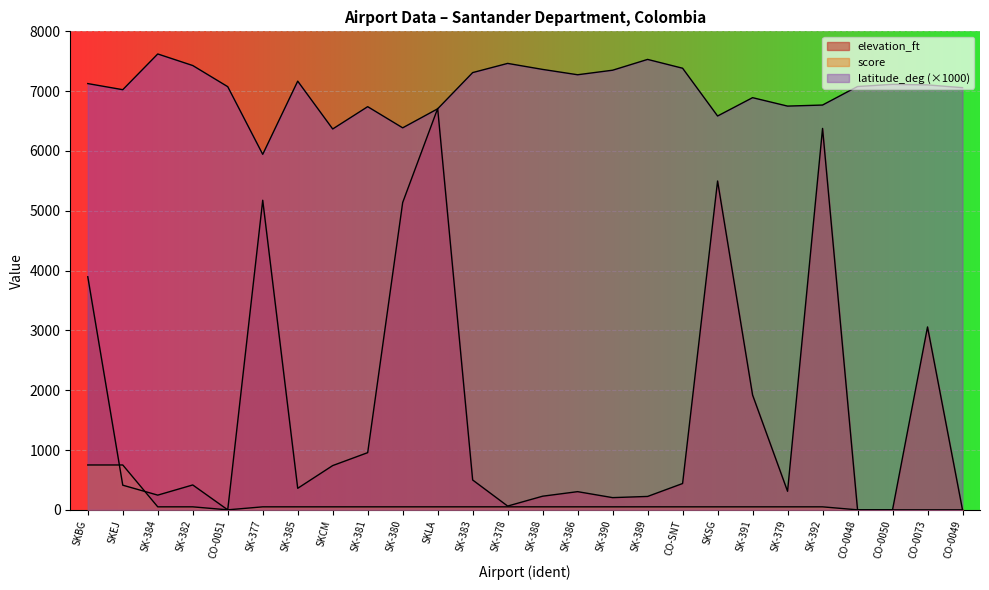

What are all the series names shown in the legend?

latitude_deg, score, elevation_ft